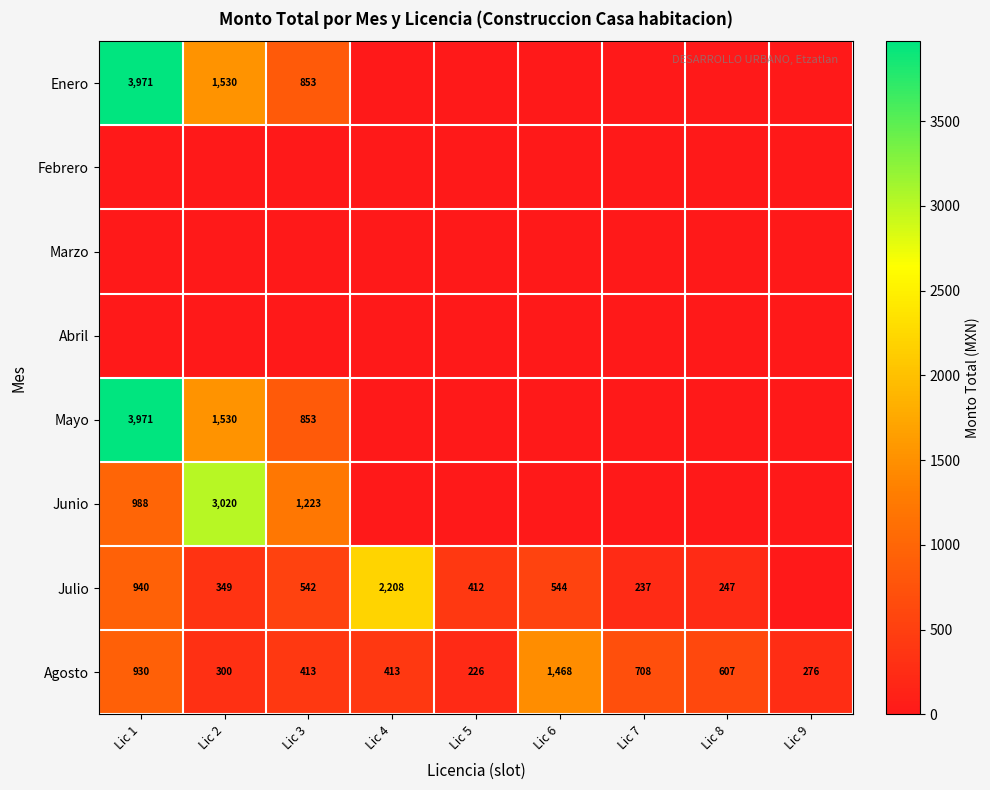

The value of Julio at Lic 6 is 213. True or false?

False